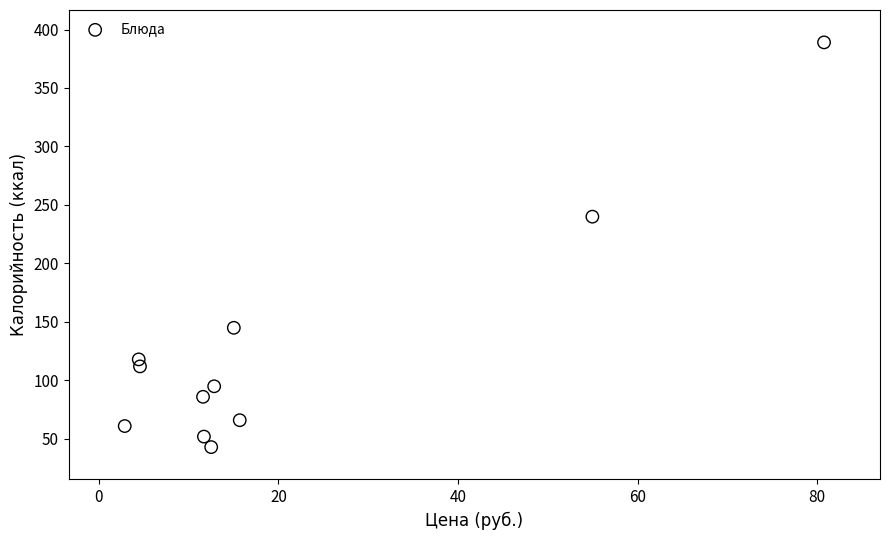

What Y value in the scatter plot is closest to 216?

240